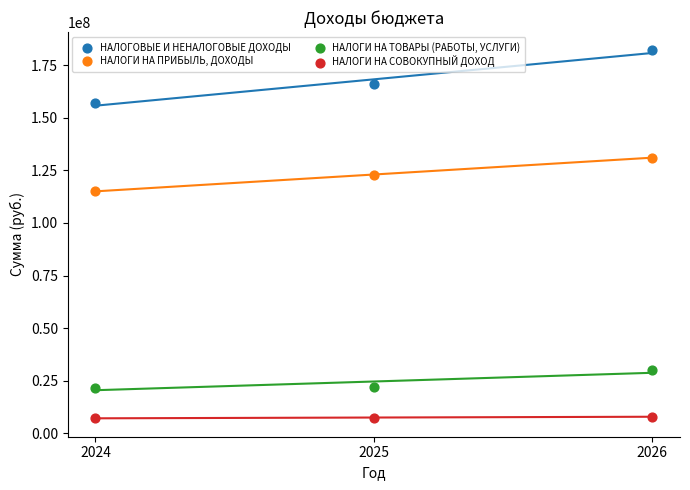

Across all series, what Y value is closest to 94556850?

115000000.0